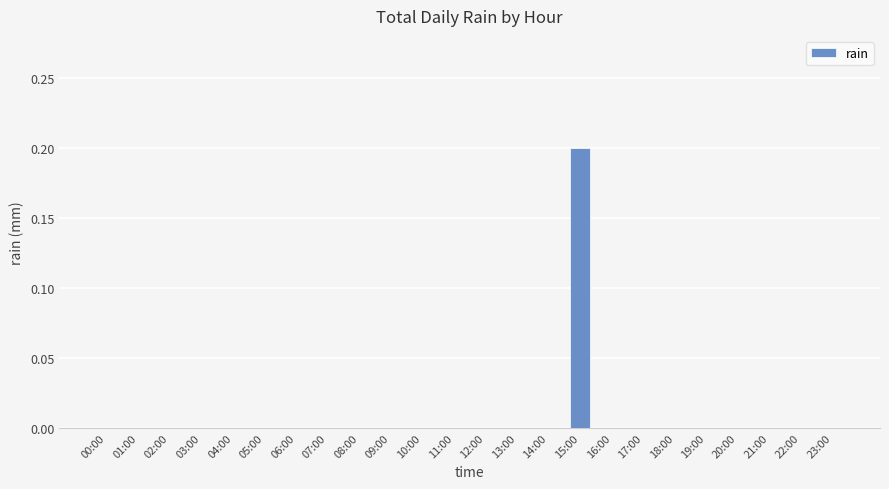

What is the maximum value shown in the chart?

0.2